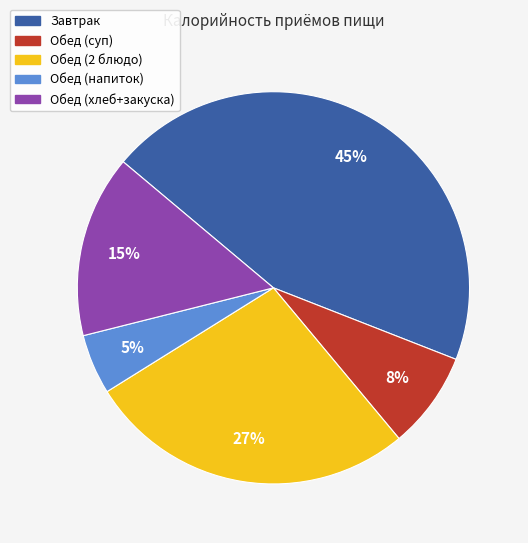

Between Обед (напиток) and Завтрак, which is larger?

Завтрак